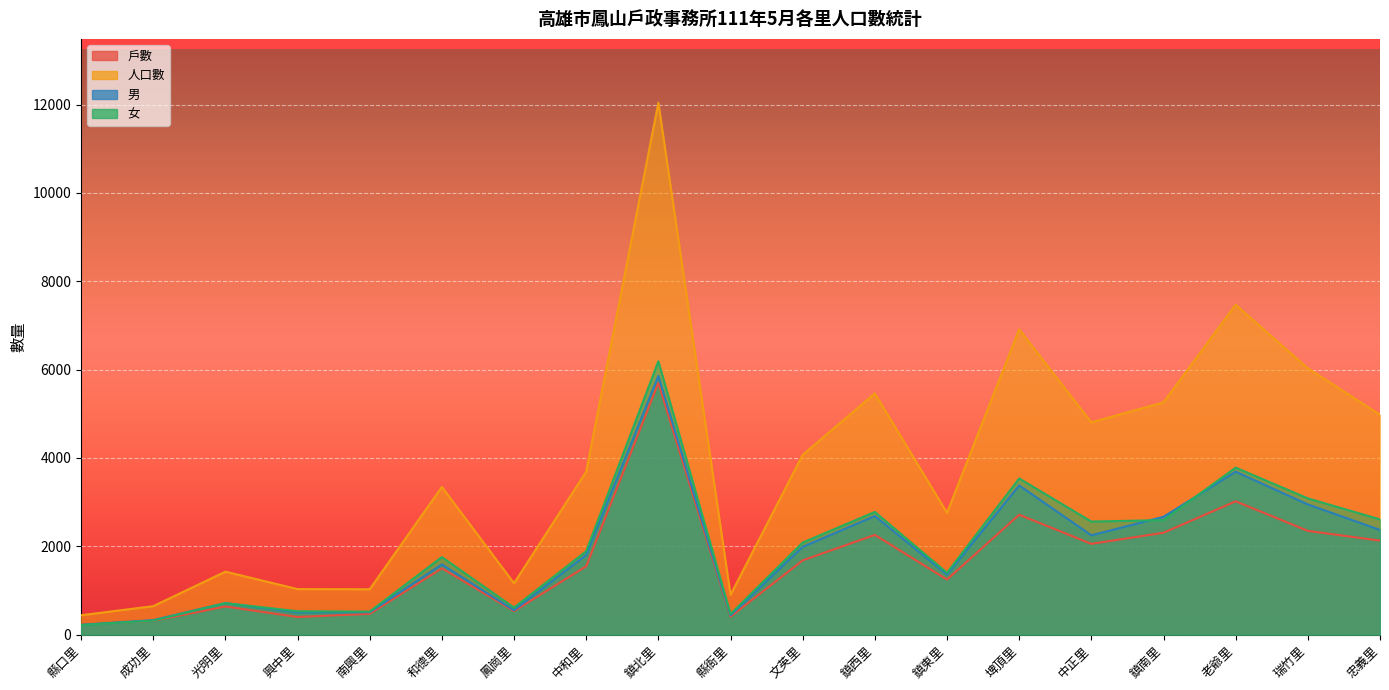

Reading left to right, transcribe all the data shown in this chart.

戶數: 縣口里=230	成功里=311	光明里=636	興中里=398	南興里=469	和德里=1500	鳳崗里=531	中和里=1545	鎮北里=5700	縣衙里=405	文英里=1680	鎮西里=2256	鎮東里=1246	埤頂里=2713	中正里=2054	鎮南里=2305	老爺里=3017	瑞竹里=2348	忠義里=2127
人口數: 縣口里=438	成功里=643	光明里=1424	興中里=1030	南興里=1026	和德里=3342	鳳崗里=1162	中和里=3688	鎮北里=12041	縣衙里=899	文英里=4069	鎮西里=5460	鎮東里=2756	埤頂里=6910	中正里=4805	鎮南里=5258	老爺里=7467	瑞竹里=6029	忠義里=4976
男: 縣口里=220	成功里=327	光明里=713	興中里=502	南興里=506	和德里=1588	鳳崗里=551	中和里=1802	鎮北里=5855	縣衙里=435	文英里=1986	鎮西里=2684	鎮東里=1358	埤頂里=3376	中正里=2247	鎮南里=2666	老爺里=3688	瑞竹里=2946	忠義里=2369
女: 縣口里=218	成功里=316	光明里=711	興中里=528	南興里=520	和德里=1754	鳳崗里=611	中和里=1886	鎮北里=6186	縣衙里=464	文英里=2083	鎮西里=2776	鎮東里=1398	埤頂里=3534	中正里=2558	鎮南里=2592	老爺里=3779	瑞竹里=3083	忠義里=2607